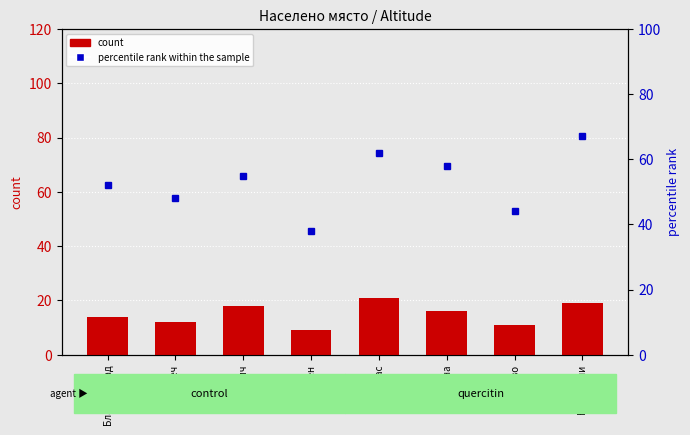

The count series shows 19 at Благоевград. True or false?

False